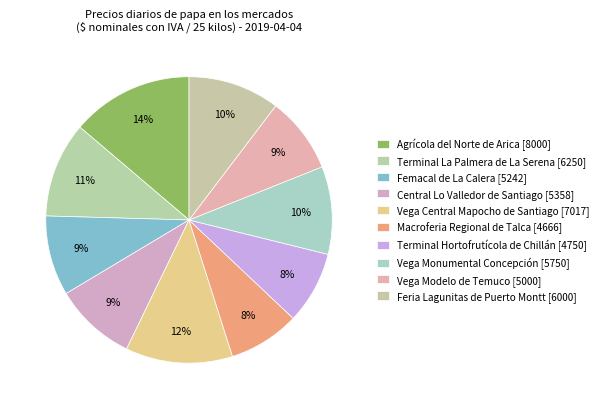

True or false: Vega Central Mapocho de Santiago accounts for 12% of the total.

True